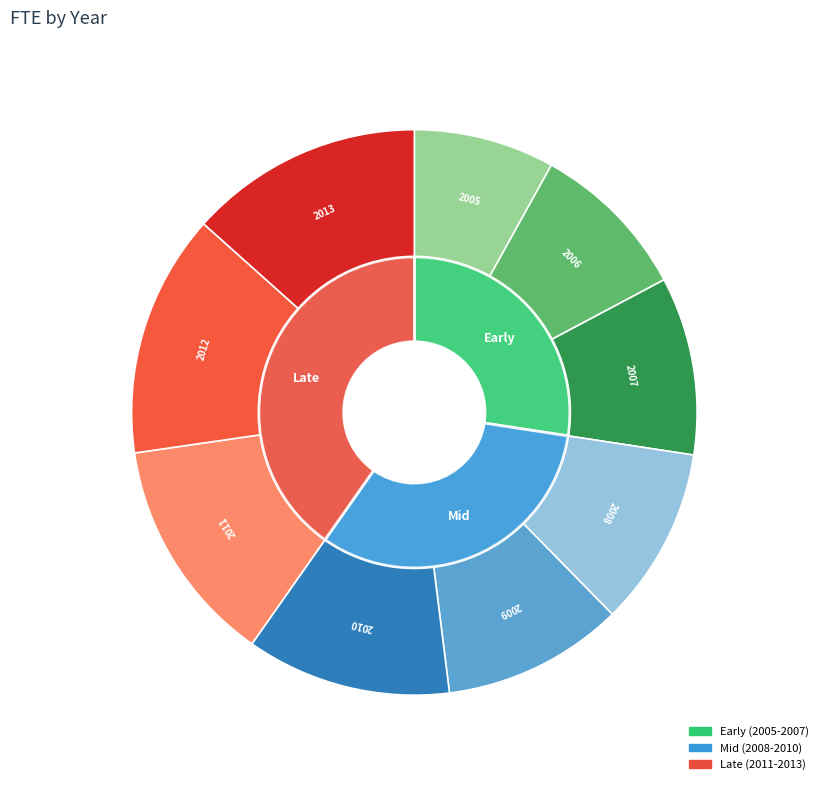

To the nearest percent, what is the difference between the largest and smallest slice percentages?

6%